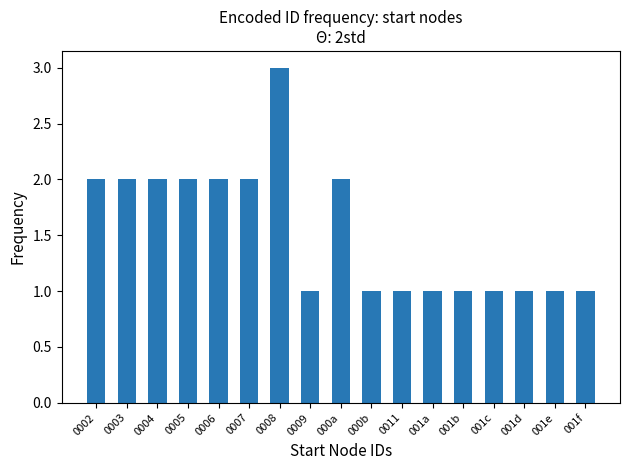

How many distinct data groups are displayed?

1